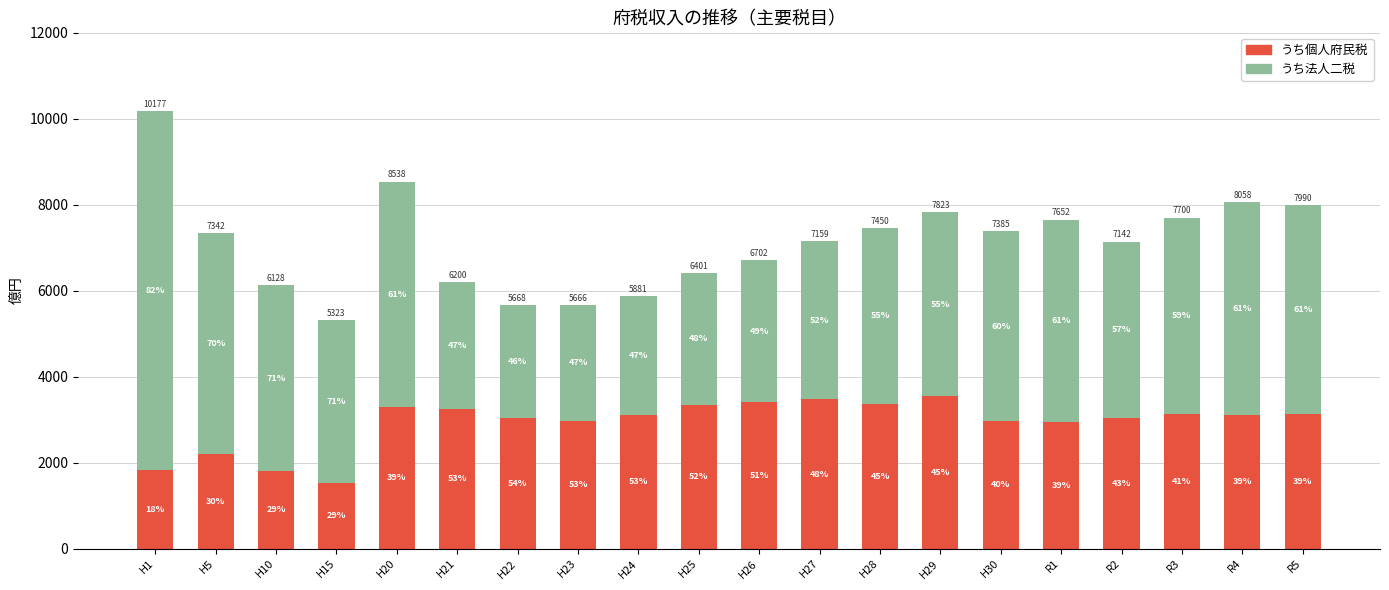

Does the chart contain stacked bars?

Yes